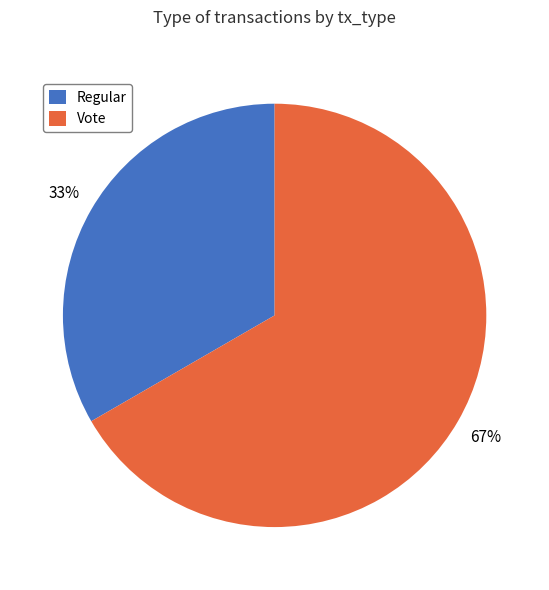

How many segments does this pie chart have?

2